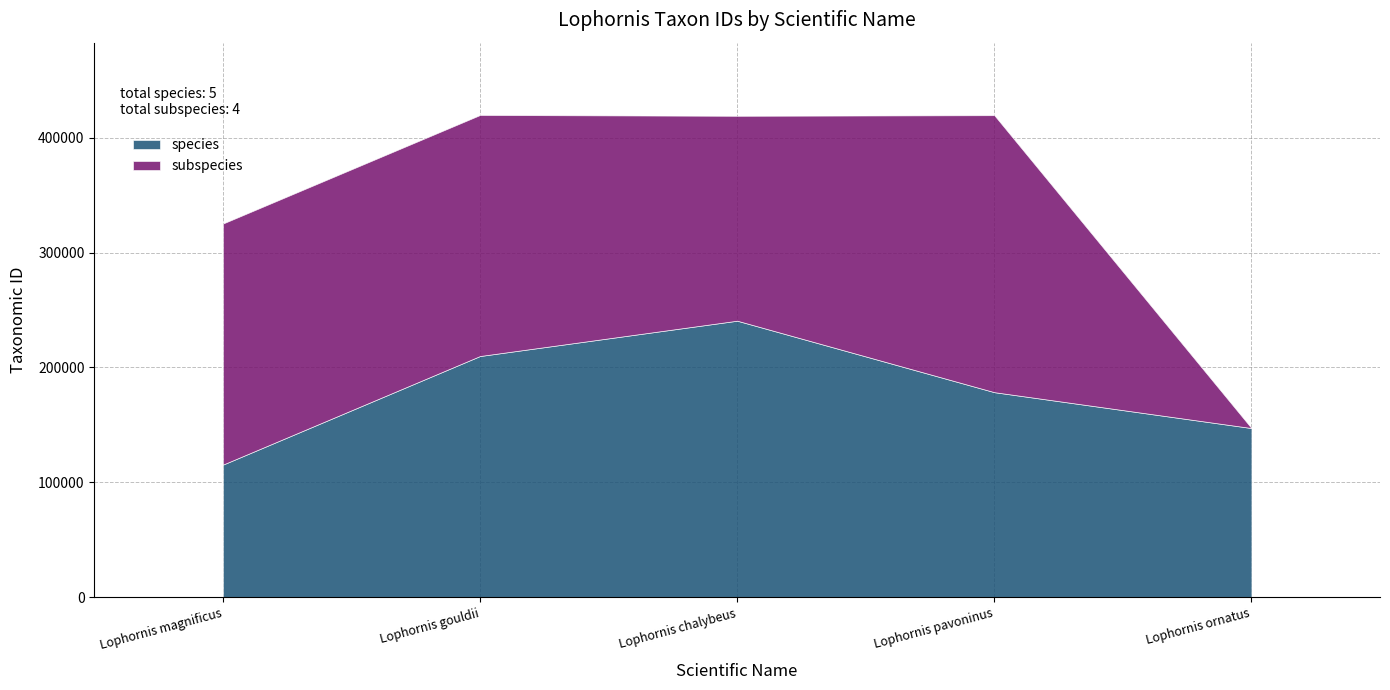

What is the value of the subspecies point at the 3rd from the left?

178453